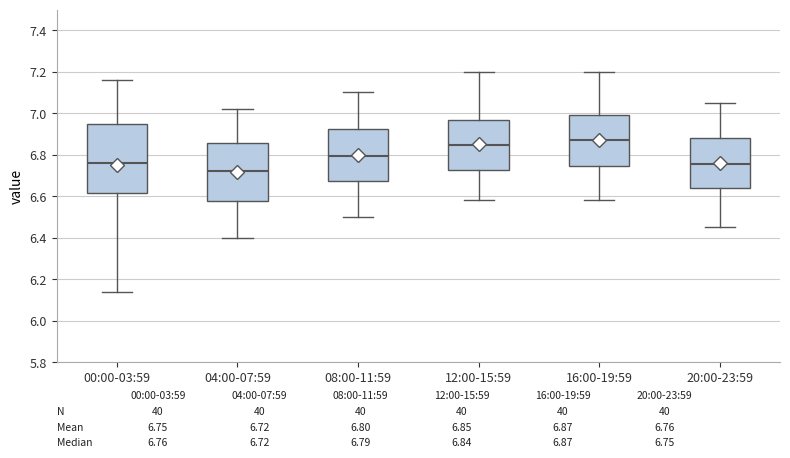

Which box's median line is the lowest?

04:00-07:59